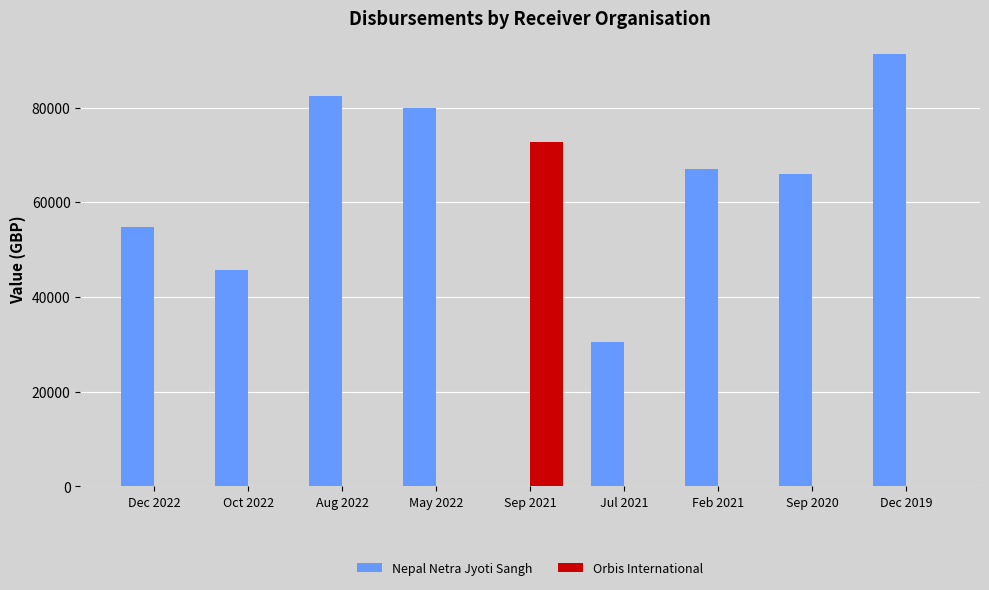

What is the total value across all series at May 2022?

79847.4